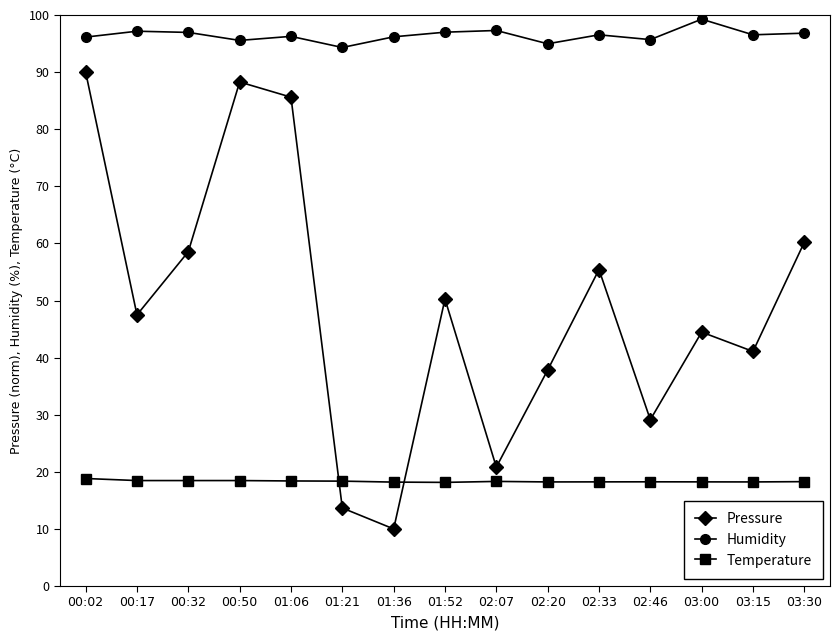

The Pressure series shows 22.2 at 01:21. True or false?

False